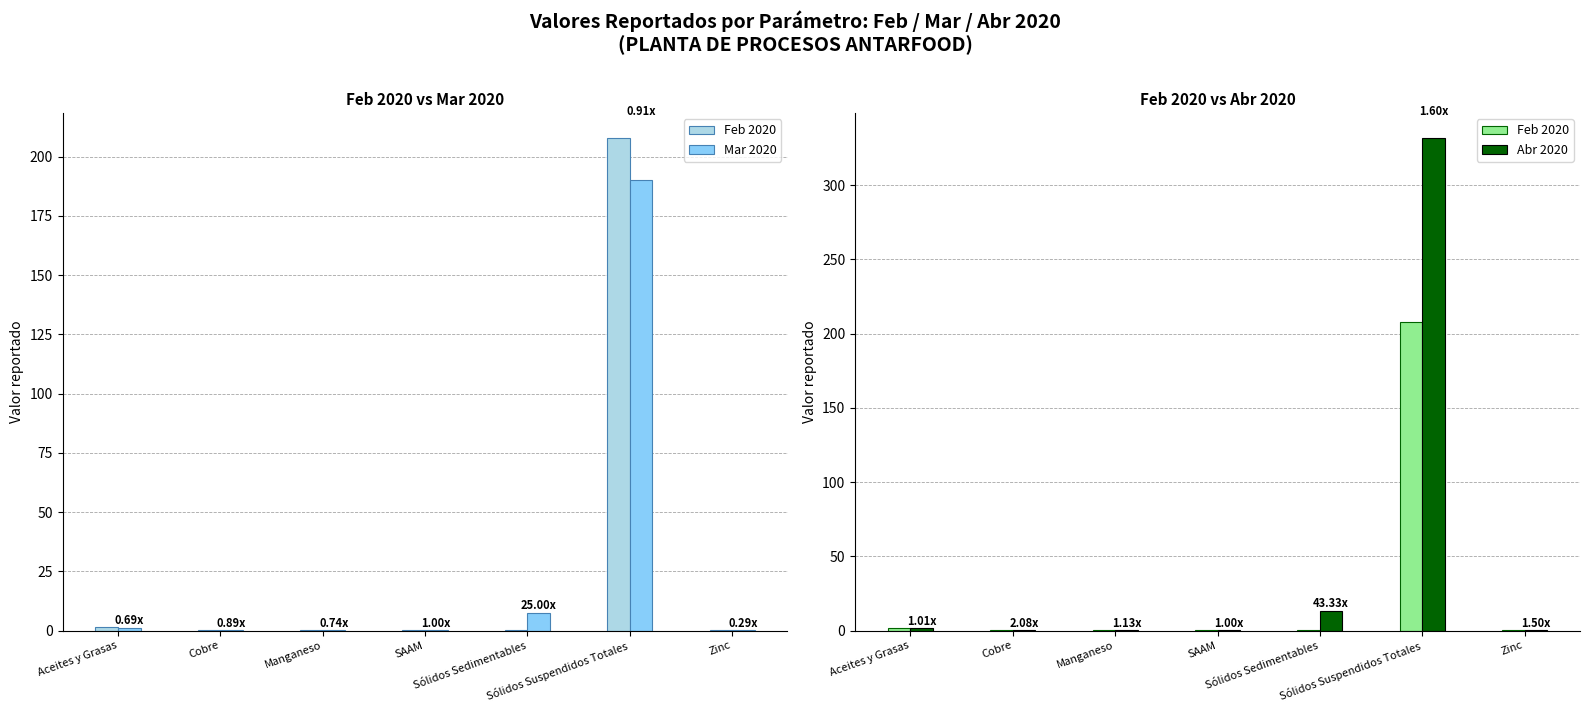

Rank the series at Manganeso from lowest to highest value.

Mar 2020, Feb 2020, Abr 2020